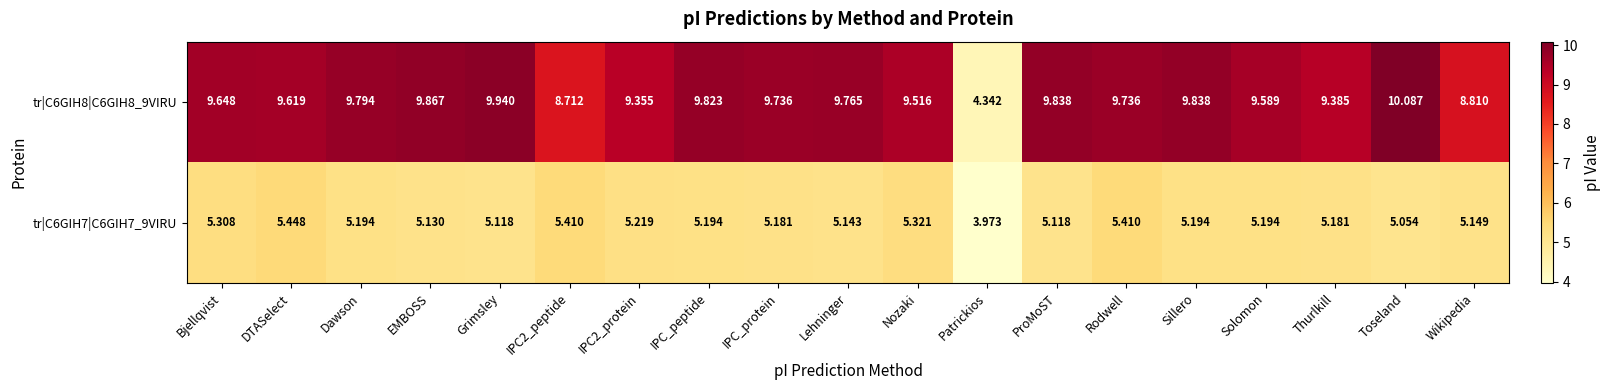

At Patrickios, list the series in order from largest to smallest.

tr|C6GIH8|C6GIH8_9VIRU, tr|C6GIH7|C6GIH7_9VIRU